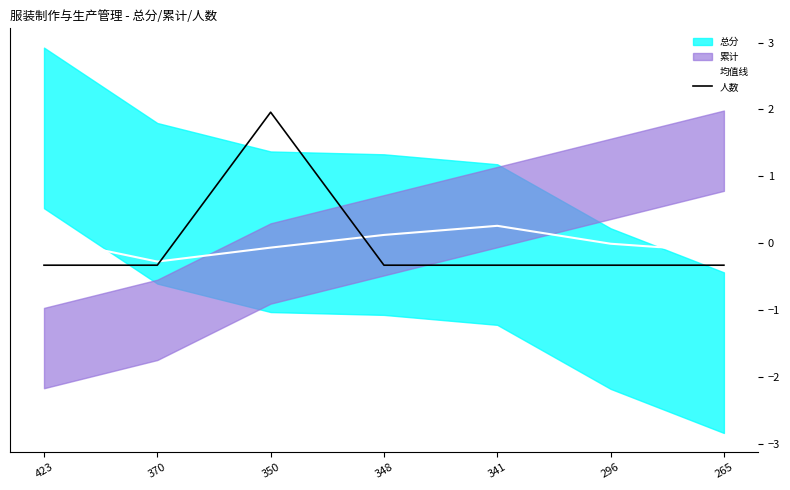

How many categories are shown in the chart?

7